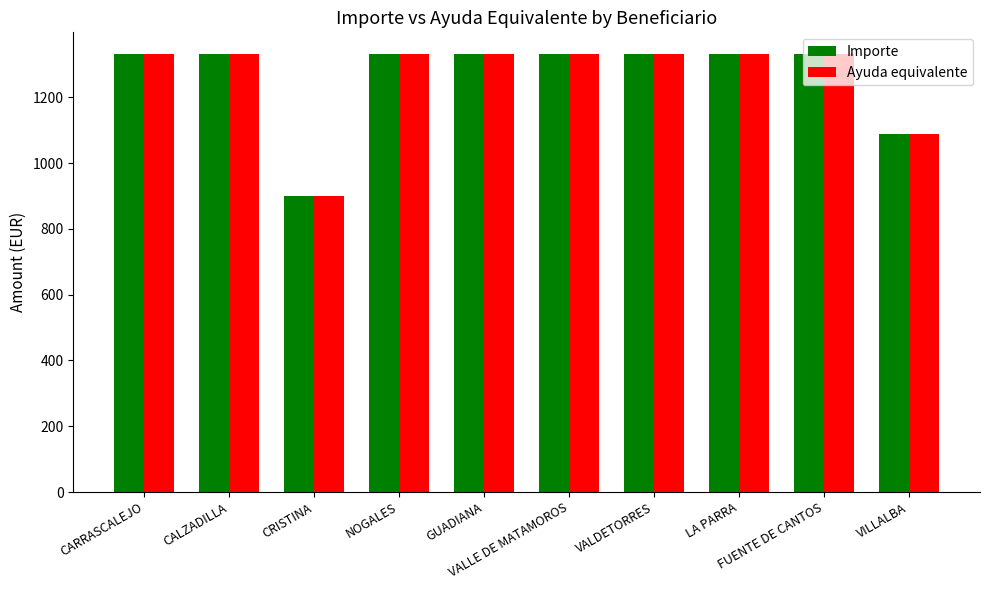

Count the number of categories in the chart.

10